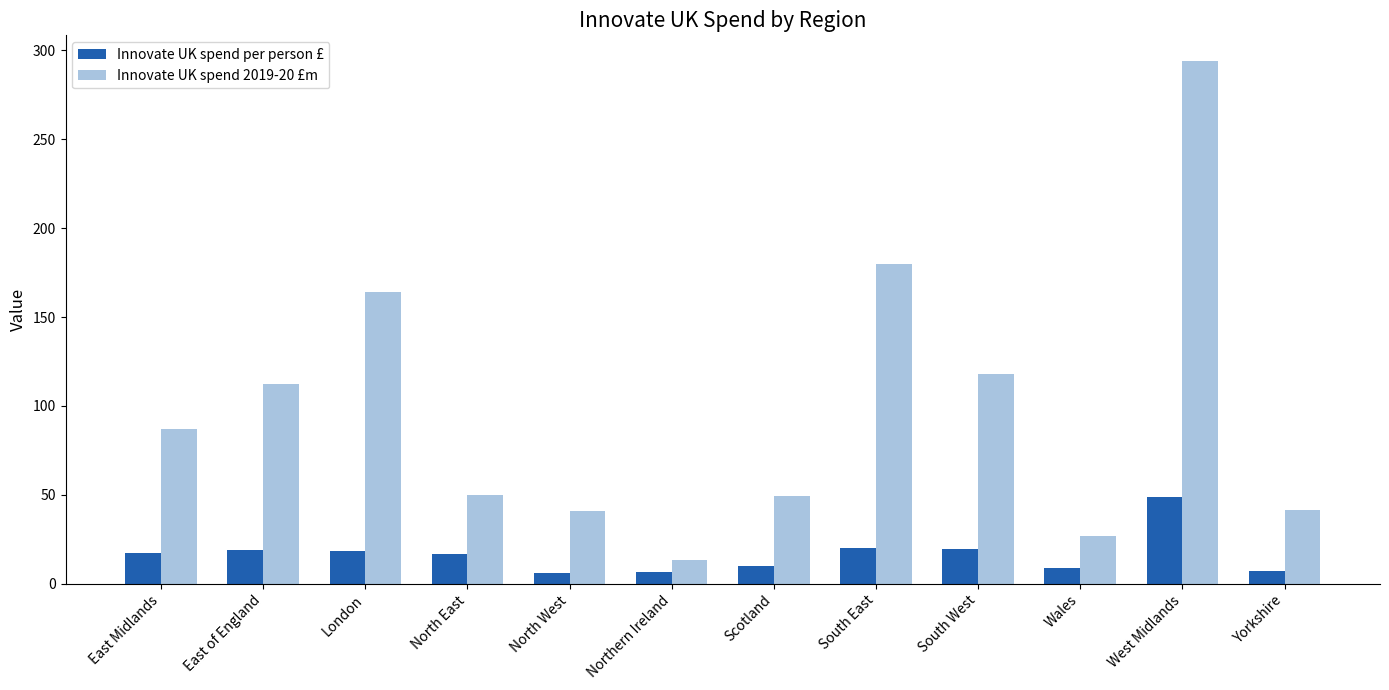

What is the difference between the maximum and minimum values in the Innovate UK spend per person £ series?

43.1